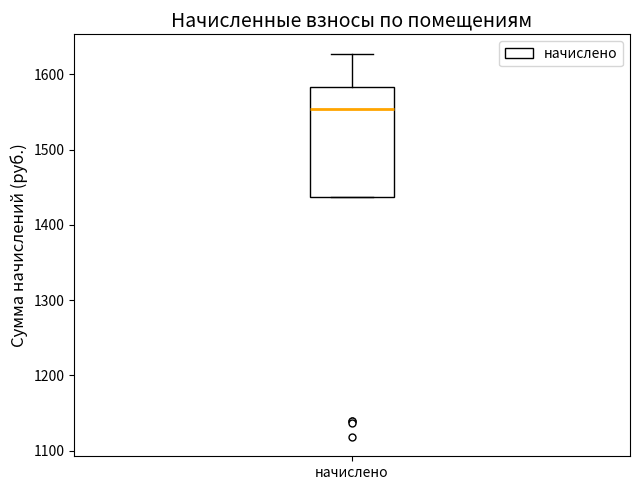

Read this box plot against the y-axis: the position of the median line, the range covered by the box, and the ends of both whiskers. The values are not printed on the chart, so give them approximately, as read against the axis.

median 1550, box 1440 to 1580, whiskers 1440 to 1630